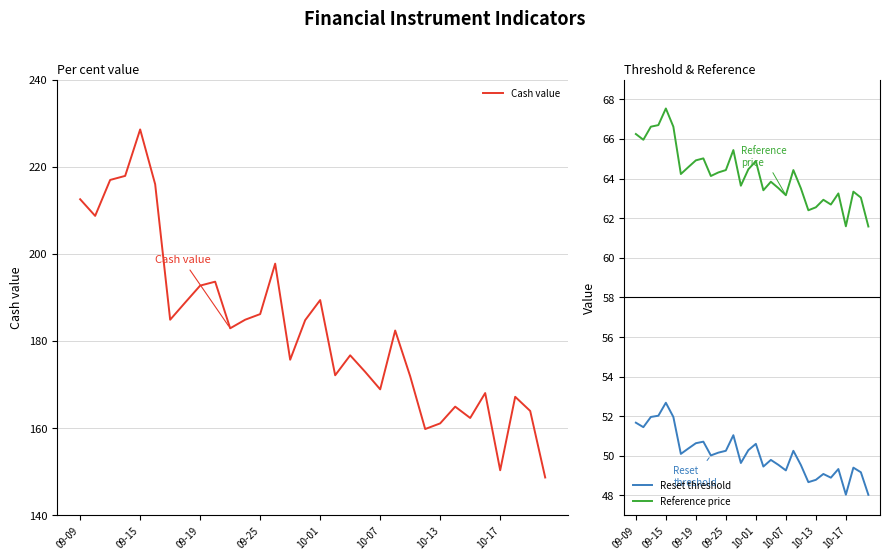

What are all the series names shown in the legend?

Cash value, Reset threshold, Reference price